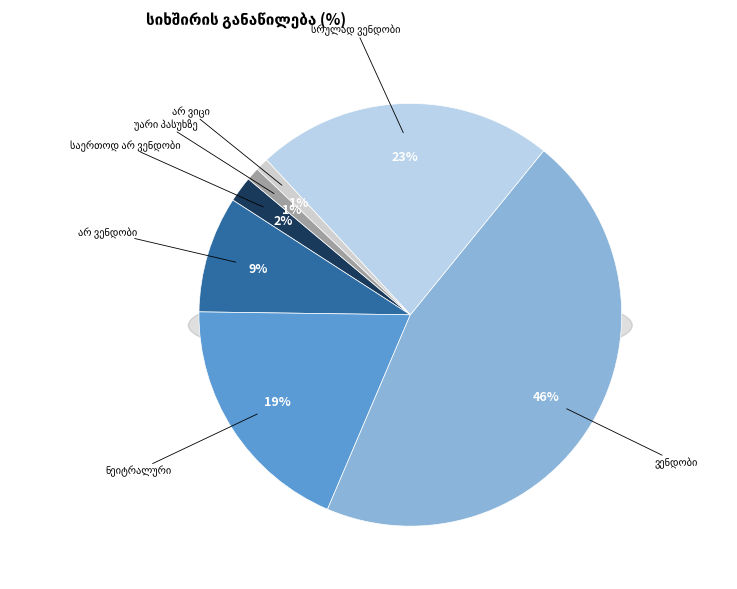

What percentage is NOT represented by ვენდობი?

54.5%